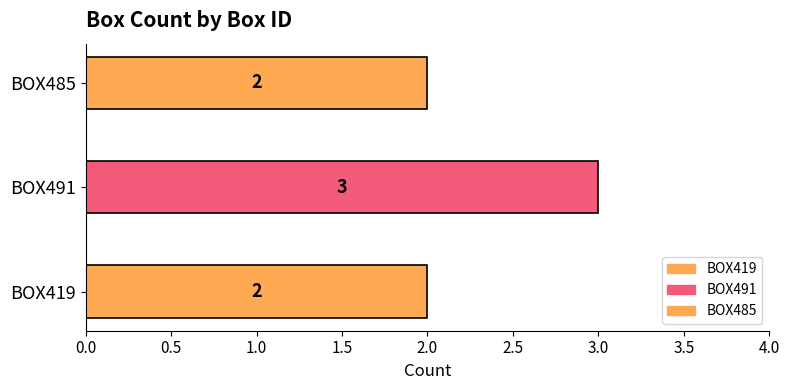

What is the value of the 2nd bar from the left?

3